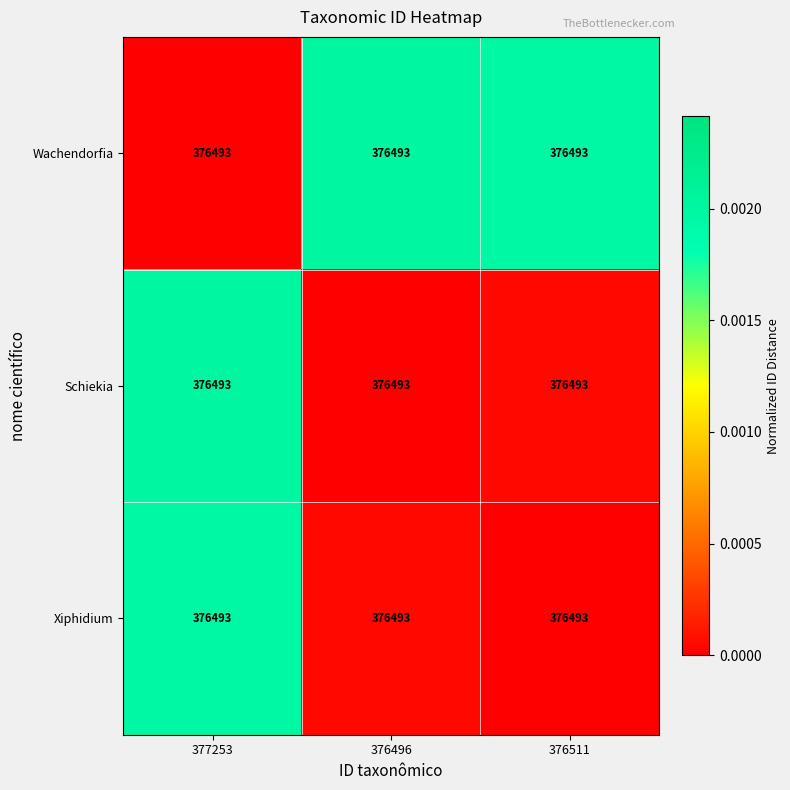

Which series has the widest spread of values?

Wachendorfia